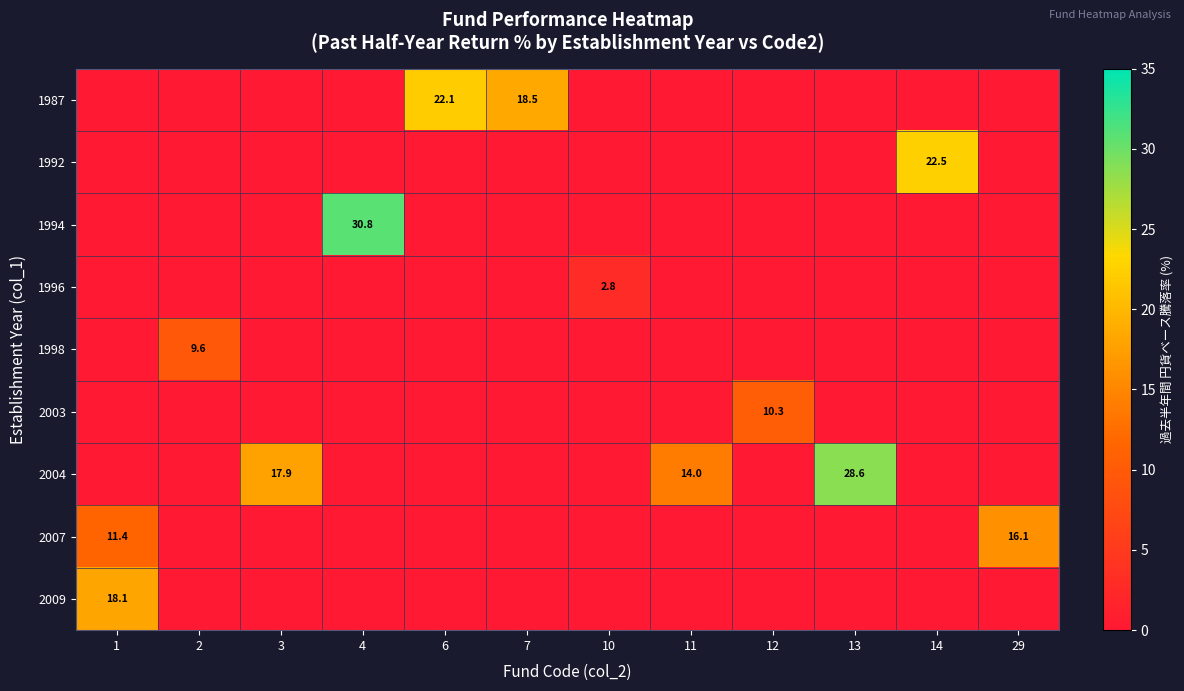

Is it true that 2009 equals 10.7 at 1?

False